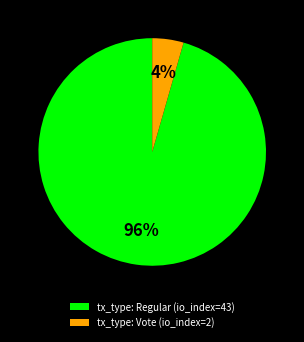

How many slices are in this pie chart?

2